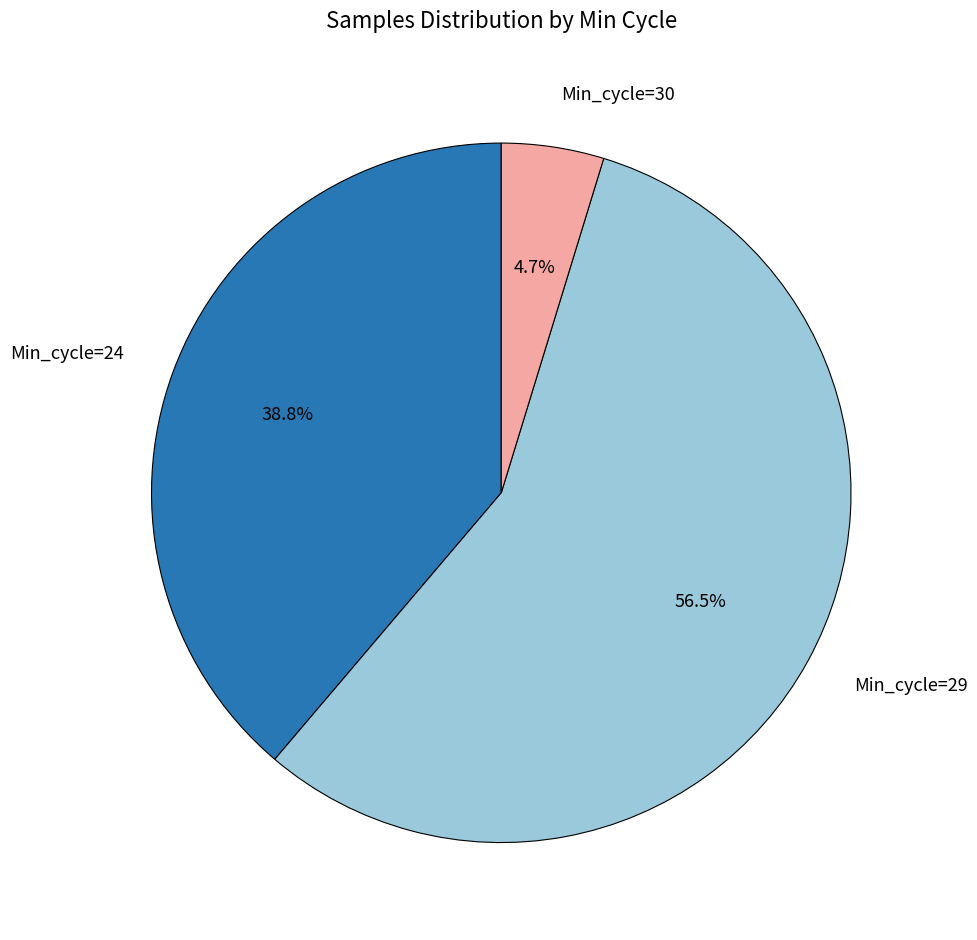

Which slice is the smallest?

Min_cycle=30